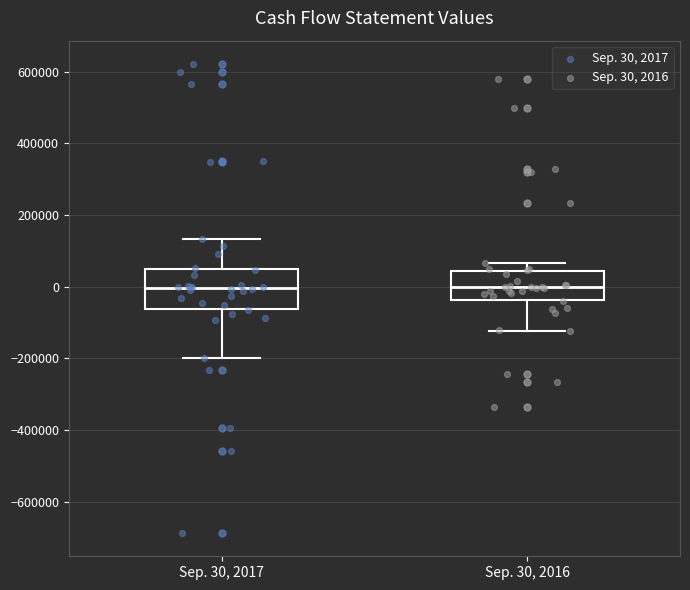

Reading left to right, read every box against the y-axis: the position of its median line, the range the box covers, and the ends of its whiskers. The values are not printed on the chart, so give them approximately, as read against the axis.

Sep. 30, 2017: median 0, box -60000 to 60000, whiskers -200000 to 140000
Sep. 30, 2016: median 0, box -40000 to 40000, whiskers -120000 to 60000